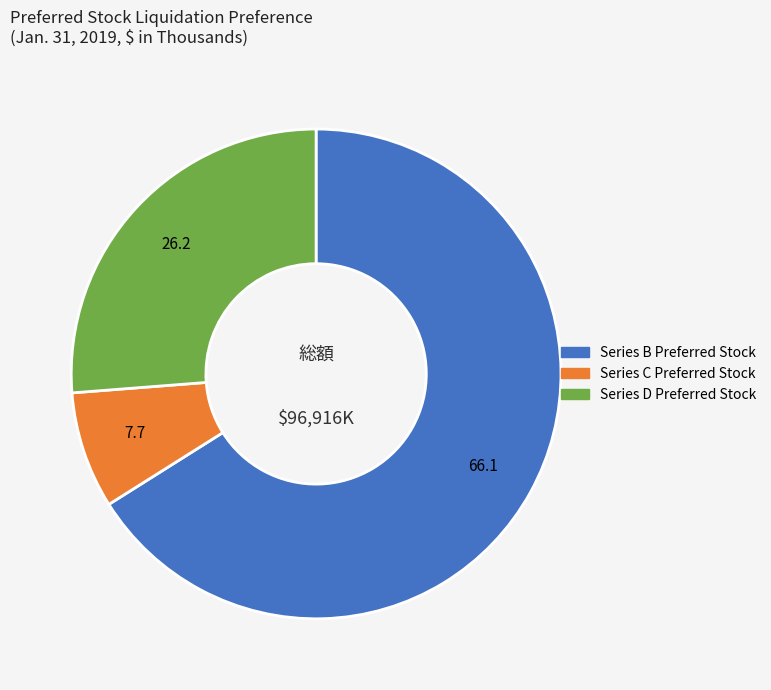

Which has a higher value, Series B Preferred Stock or Series D Preferred Stock?

Series B Preferred Stock